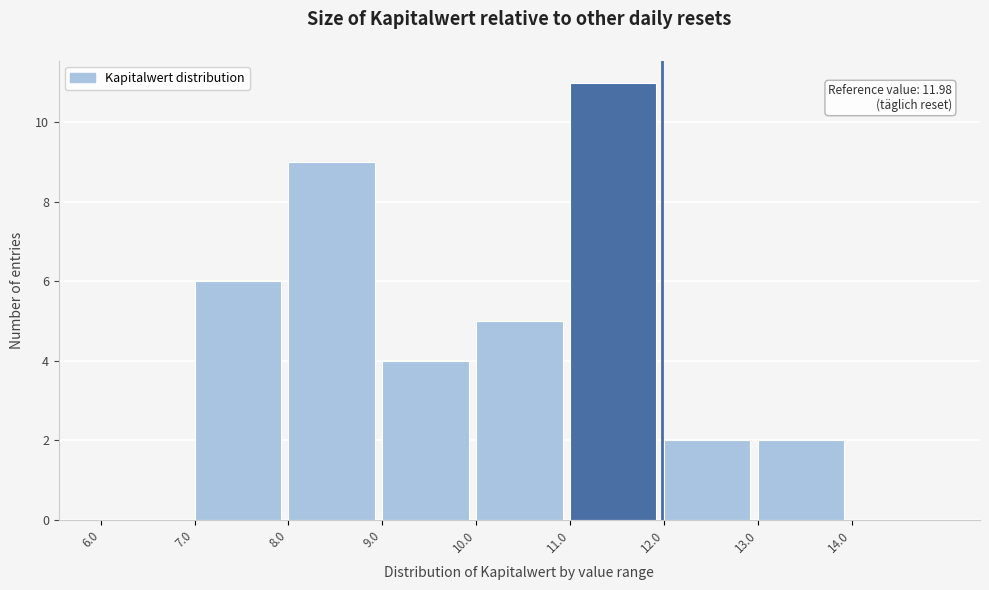

Over which range of the x-axis is the bar tallest?

11 to 12